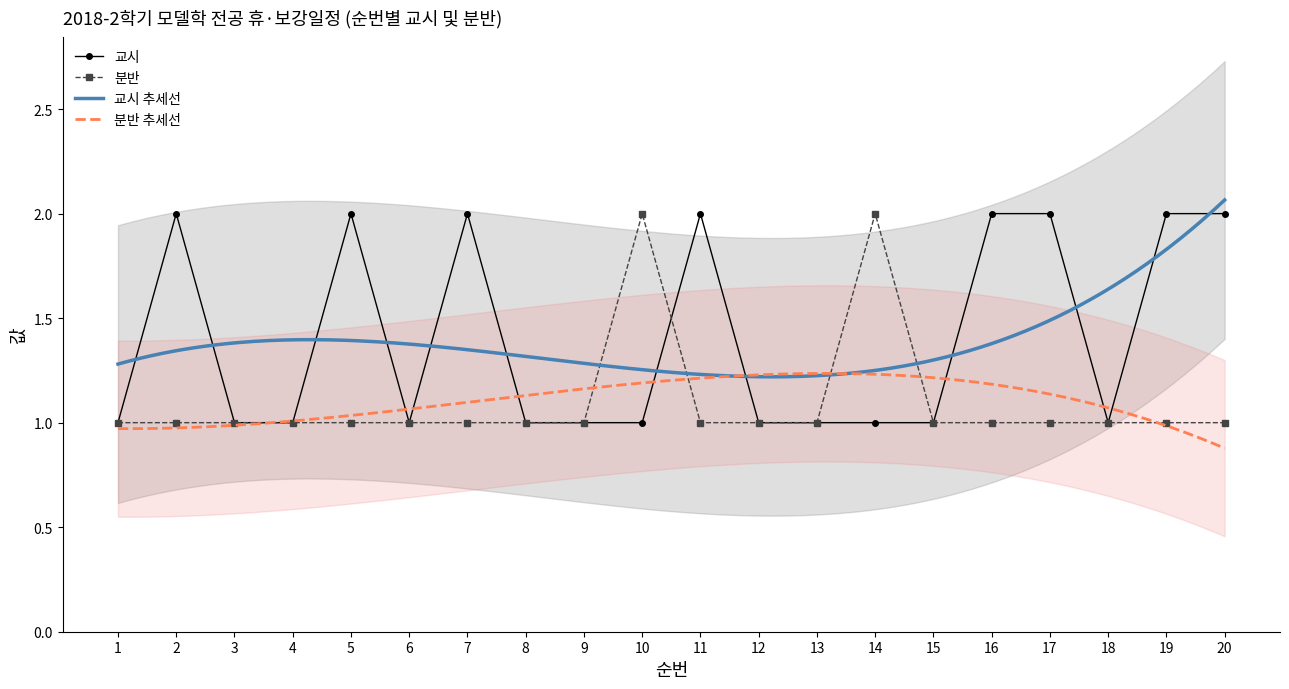

At which label does 교시 reach its peak?

2